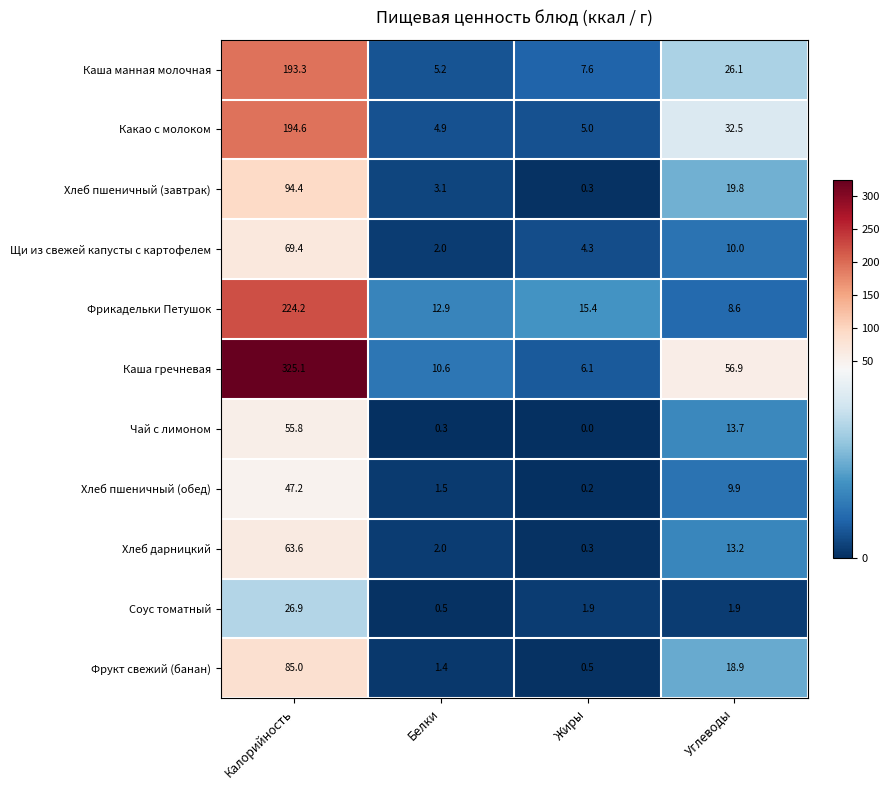

What is the spread (max minus min) of values at Жиры?

15.4